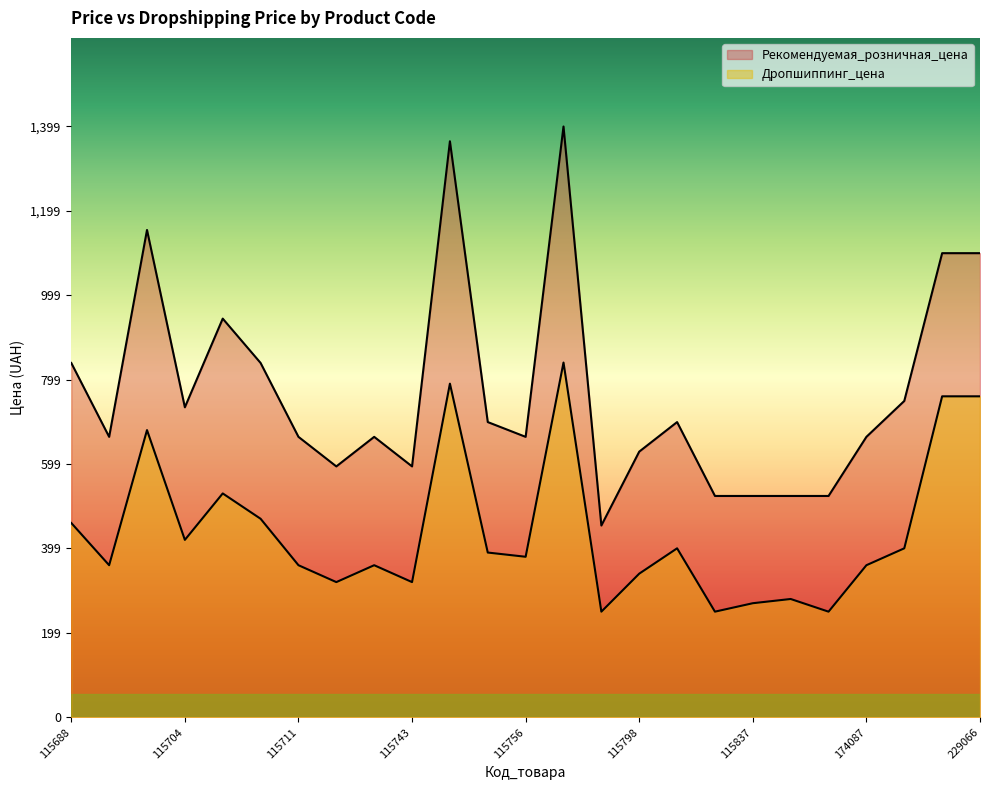

At which label is Рекомендуемая_розничная_цена closest to 926?

115707